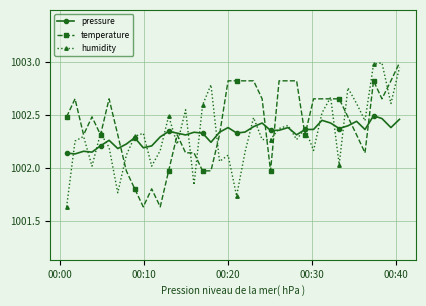

What is the value of the humidity point at the 37th from the left?

1003.0